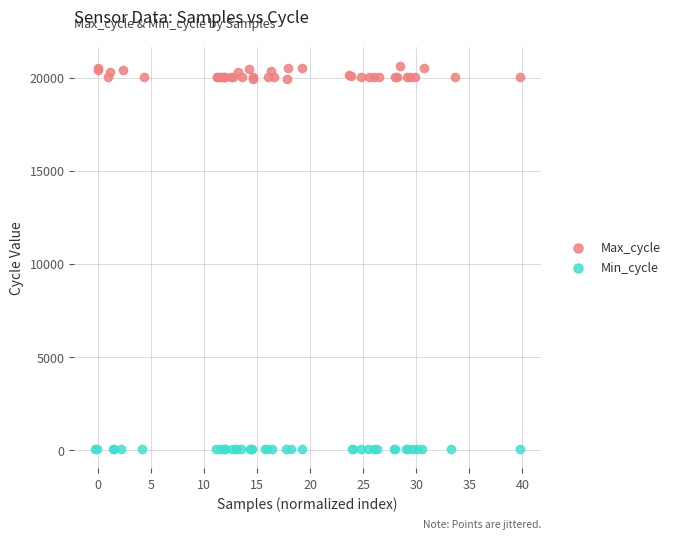

Which series contains the lowest Y value?

Min_cycle